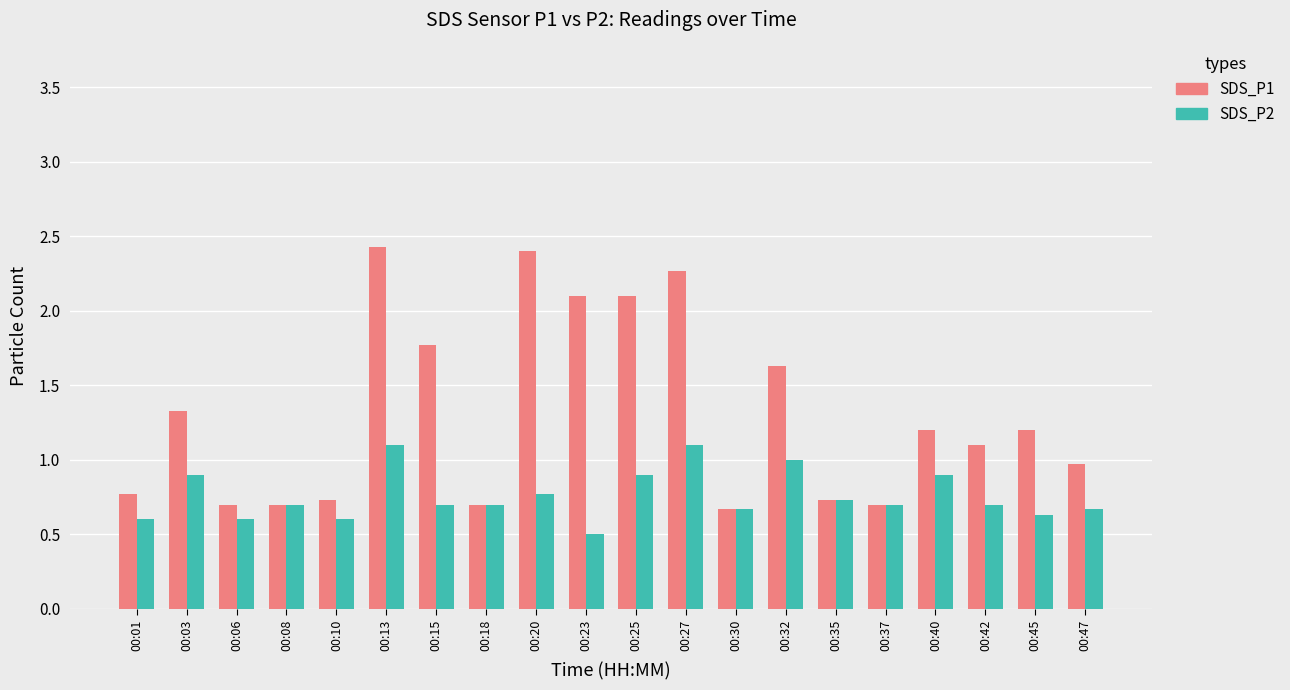

Rank the series at 00:15 from highest to lowest value.

SDS_P1, SDS_P2